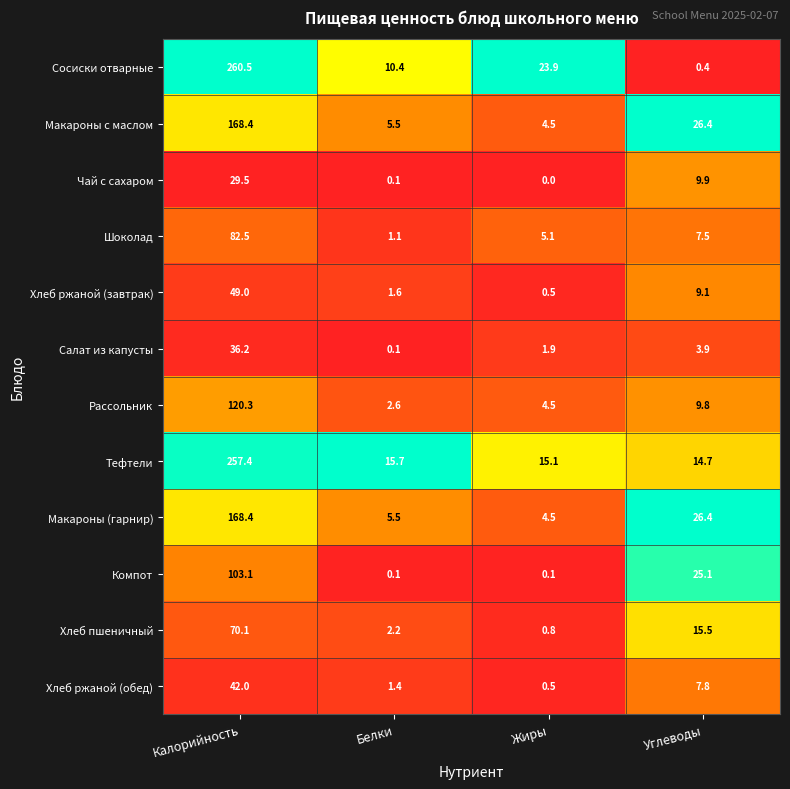

Which series changed the most between Калорийность and Белки?

Сосиски отварные